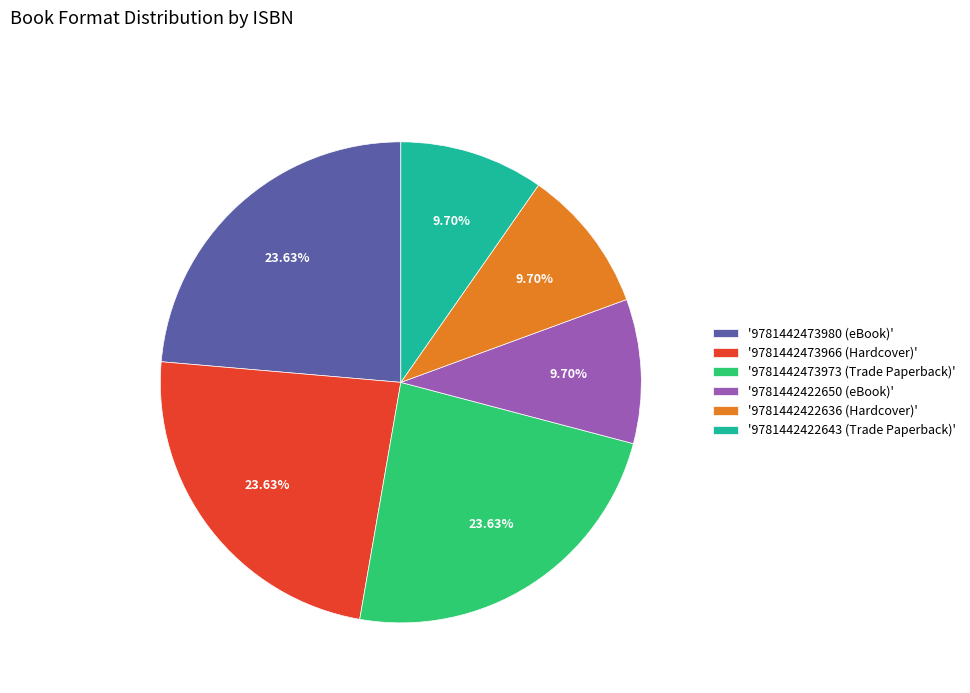

Combined, do '9781442473980 (eBook)' and '9781442422650 (eBook)' account for over 50%?

No